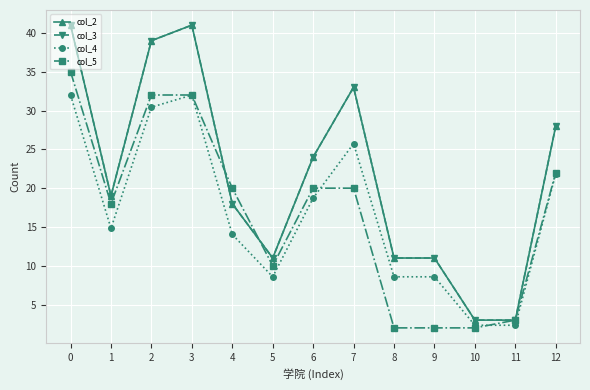

The value of col_4 at 0 is 10.8. True or false?

False